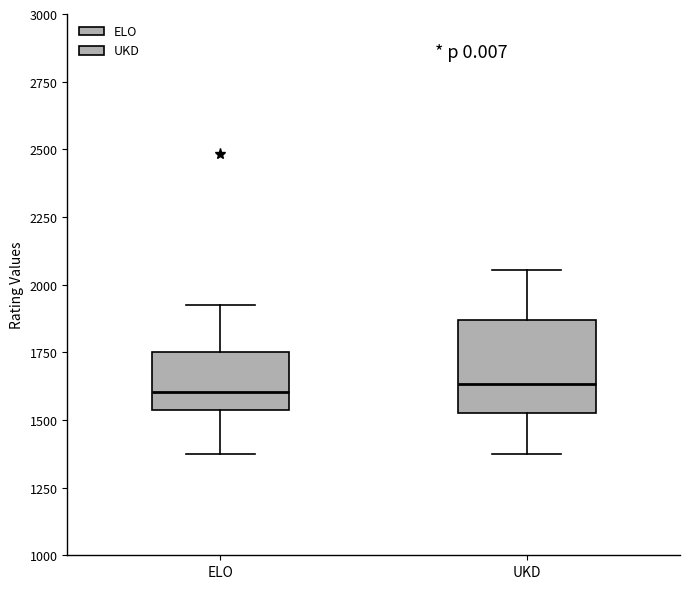

Where is the upper edge of the box for ELO on the y-axis? The values are not printed on the chart, so give them approximately, as read against the axis.

1750